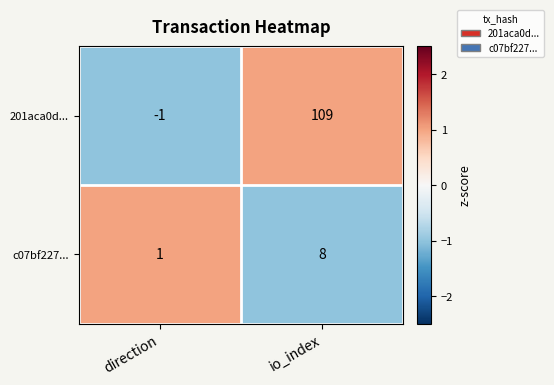

Count the number of categories in the chart.

2